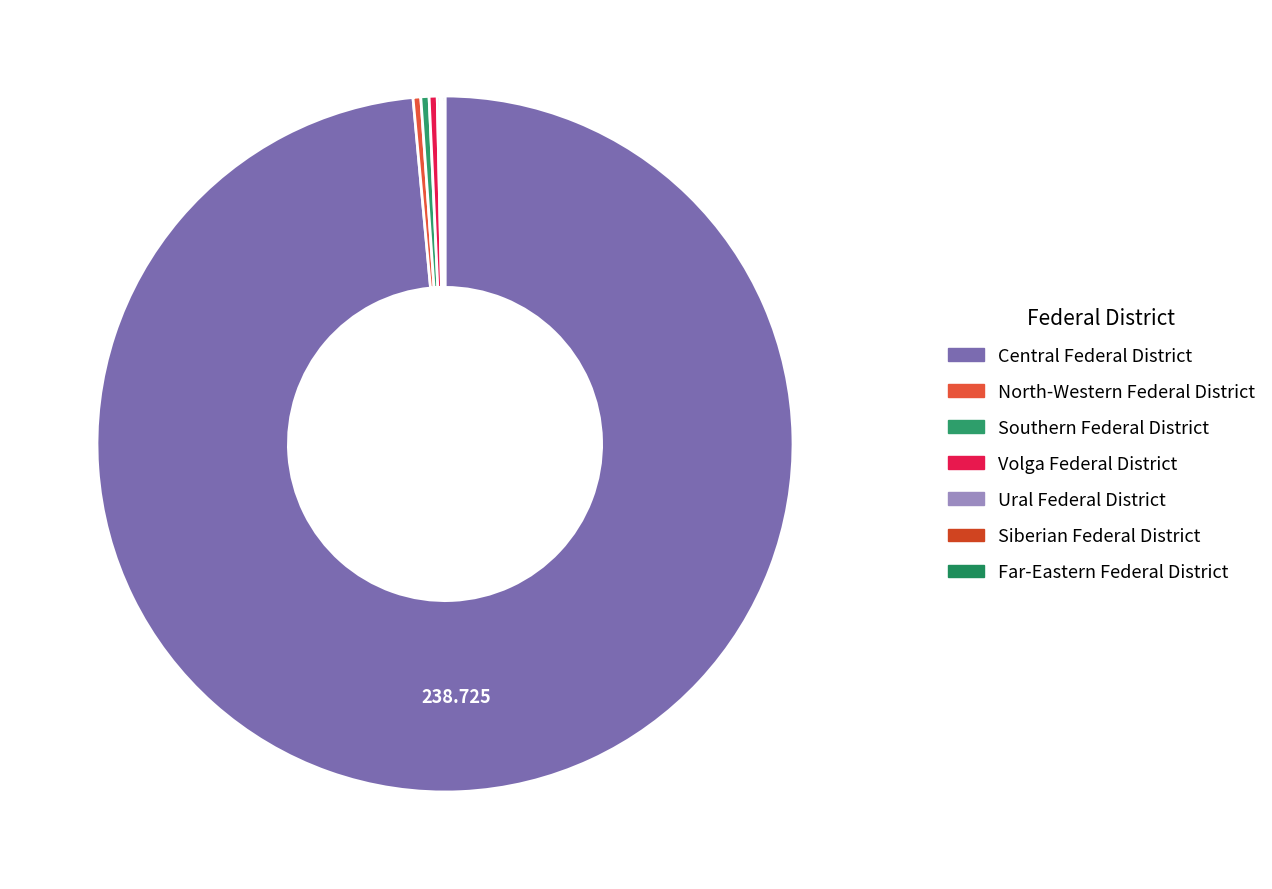

Which category accounts for the majority?

Central Federal District